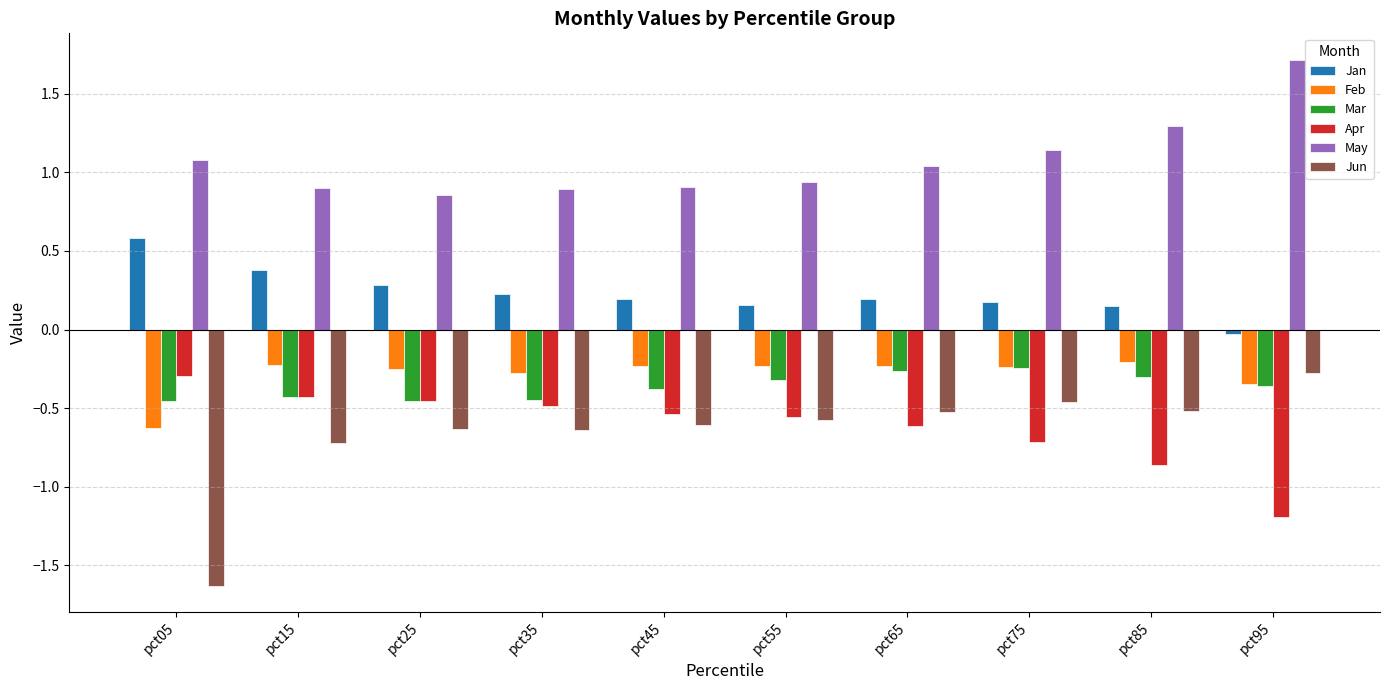

What is the minimum value shown in the chart?

-1.6